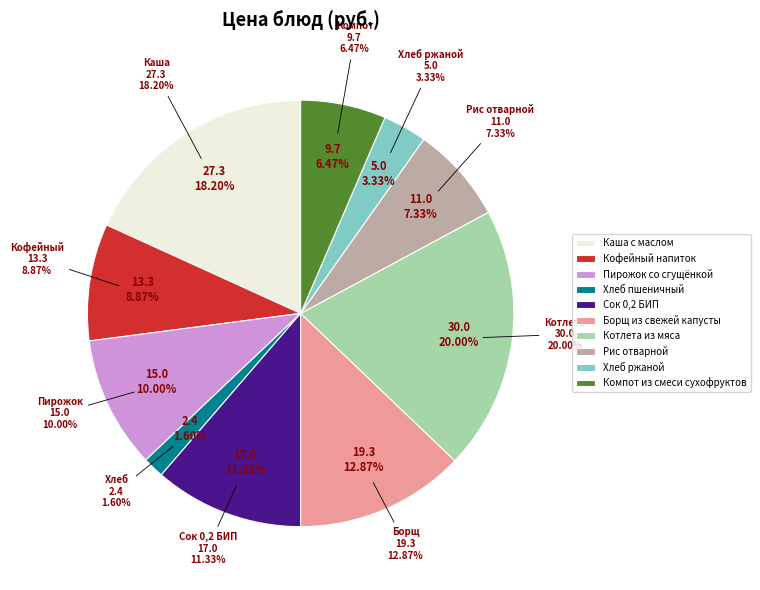

Combined, what portion of the pie is Кофейный напиток and Хлеб ржаной?

12.2%